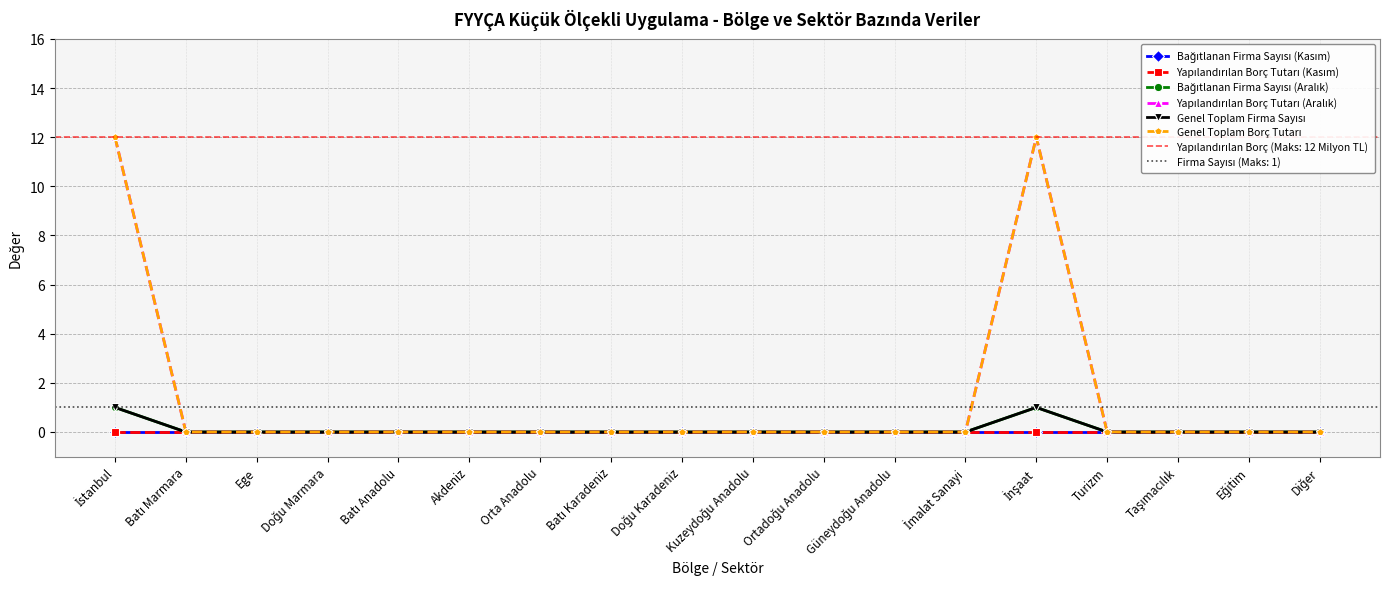

What is the label of the 18th point from the right?

İstanbul